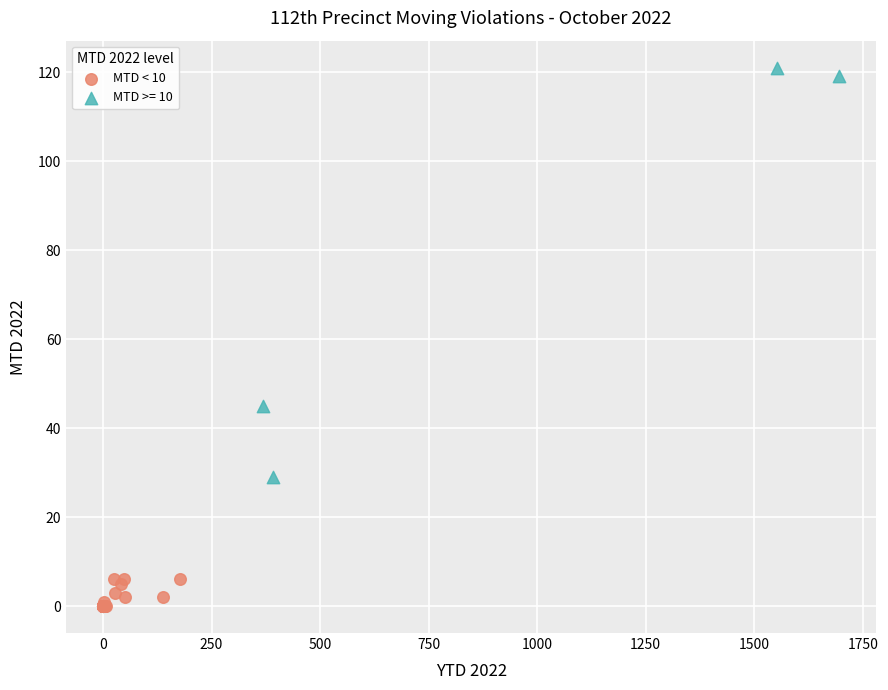

Which series has the widest spread of Y values?

MTD >= 10